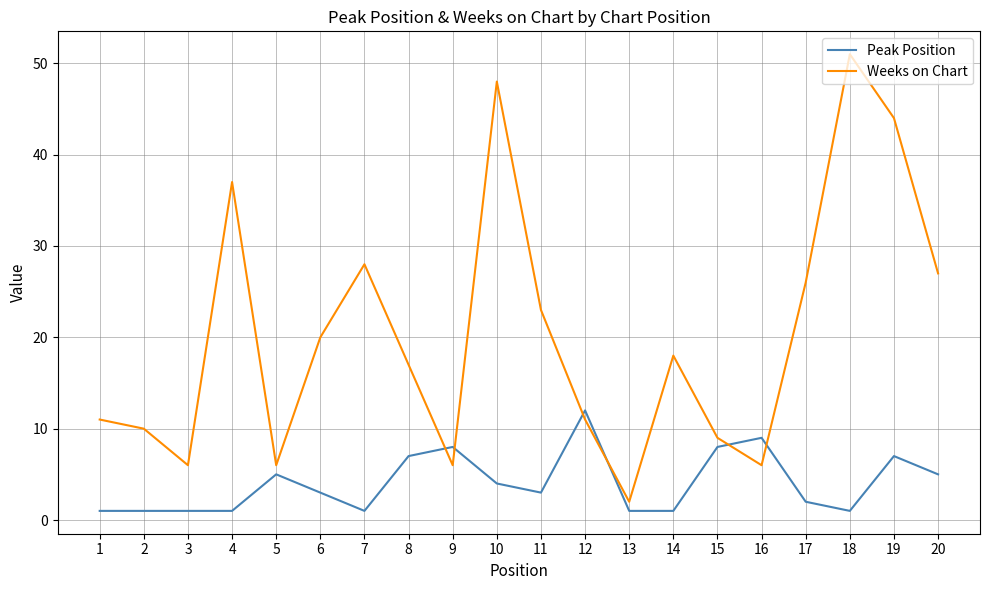

Which series changed the most between 3 and 10?

Weeks on Chart